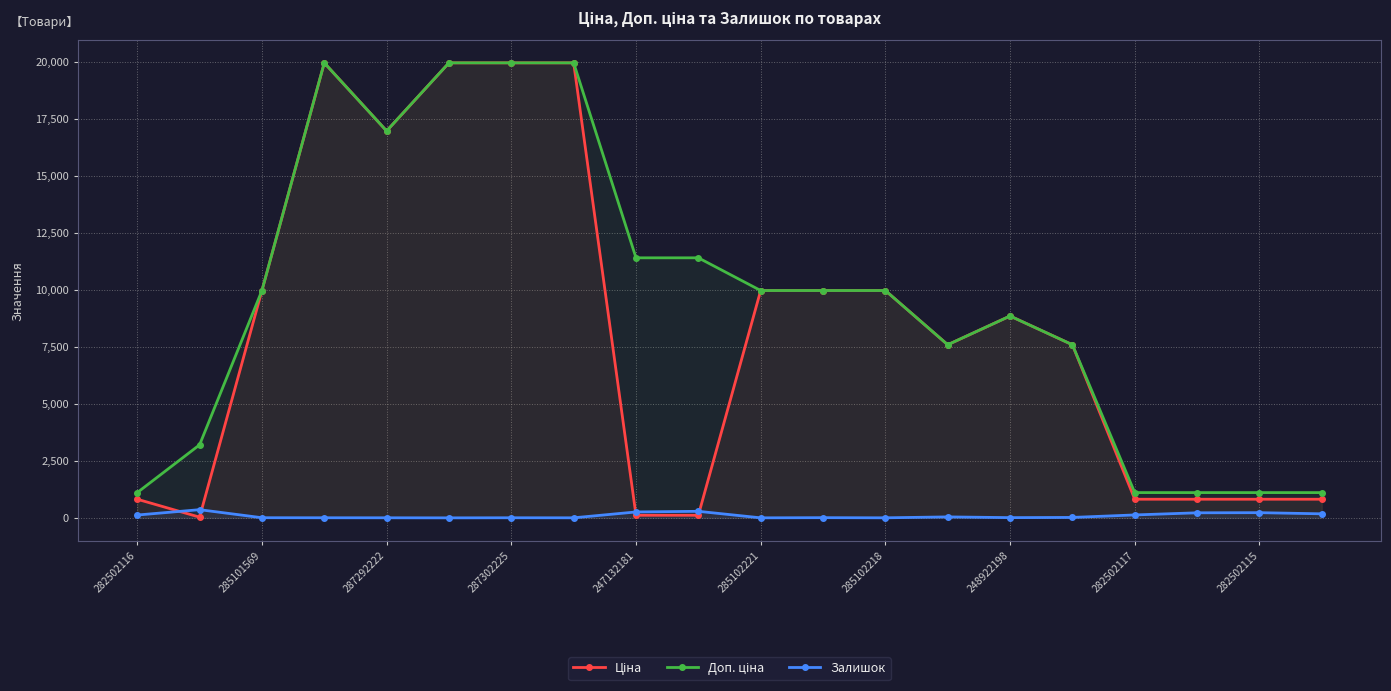

Rank the series by their maximum value, from lowest to highest.

Залишок, Ціна, Доп. ціна